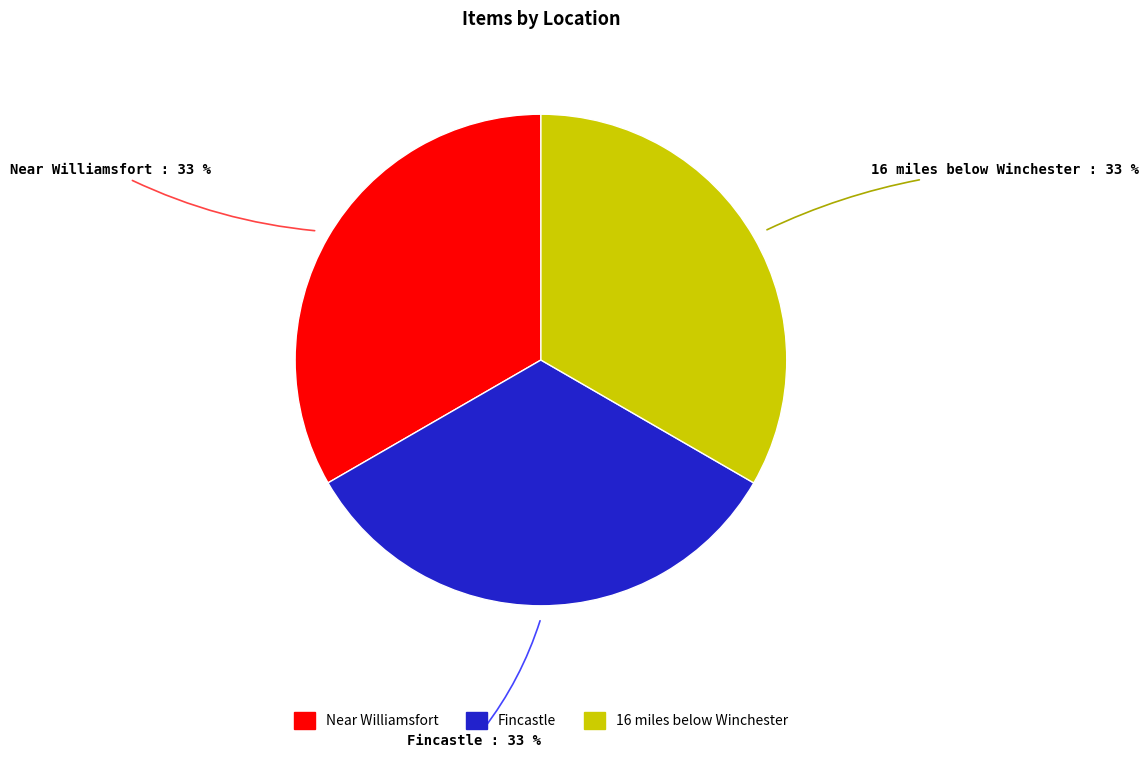

To the nearest percent, what is the average slice percentage?

33%